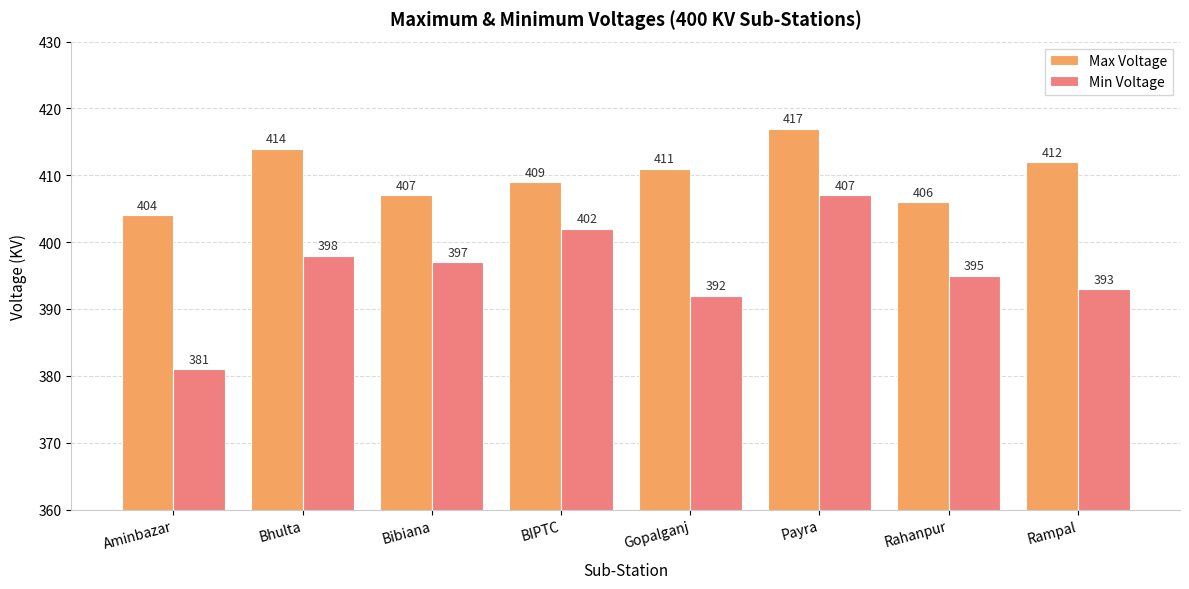

Is the value of Max Voltage at BIPTC greater than the value of Min Voltage at Rahanpur?

Yes